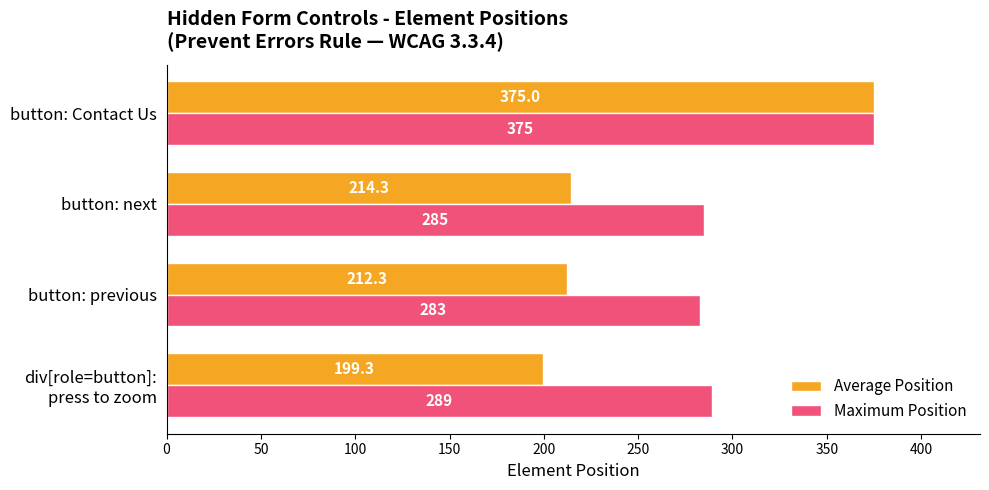

What is the lowest value of the Average Position series?

199.3